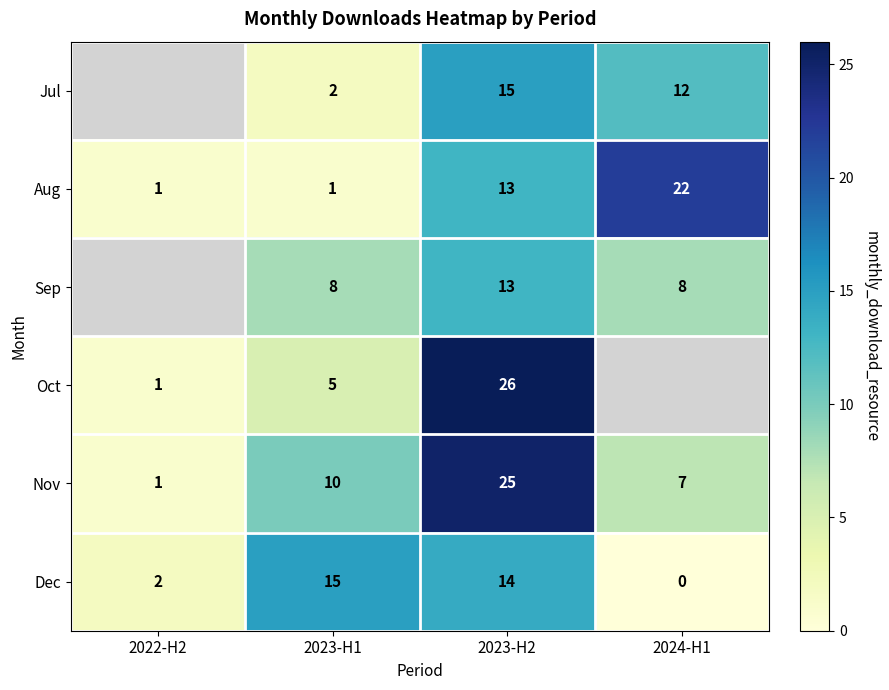

What is the difference between the Aug values at 2023-H1 and 2024-H1?

21